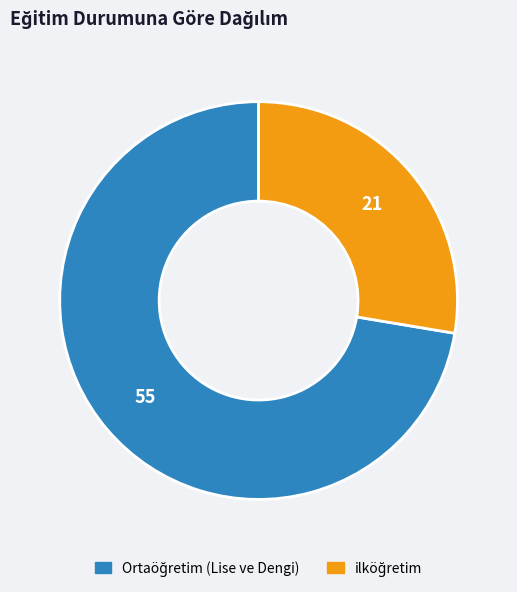

Is there any slice that represents more than half of the pie?

Yes